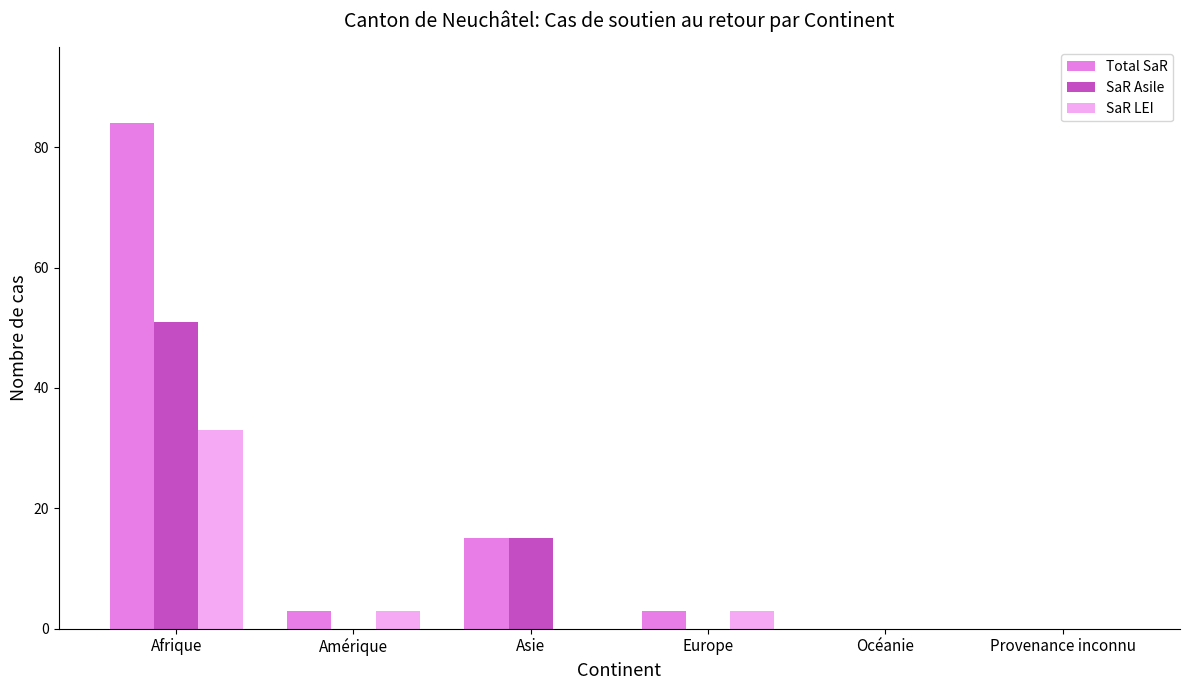

The value of SaR Asile at Provenance inconnu is -24. True or false?

False